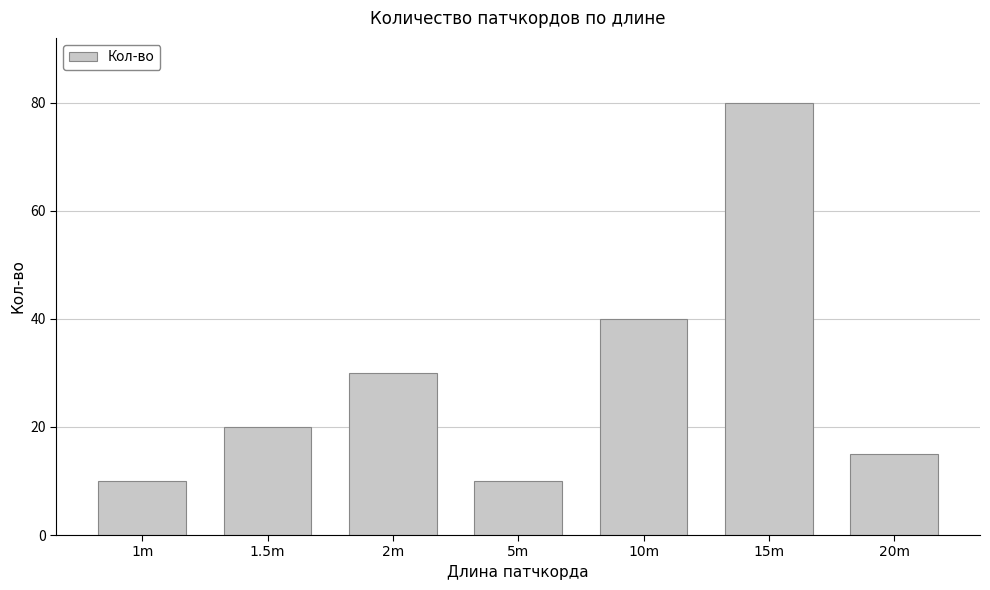

What is the difference between the maximum and minimum values?

70